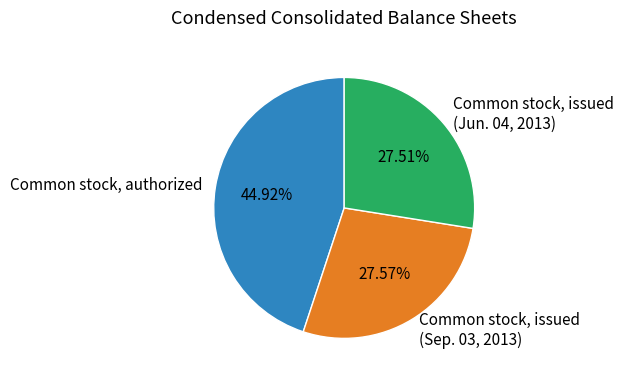

What percentage is the Common stock, issued (Sep. 03, 2013) slice, to the nearest percent?

28%